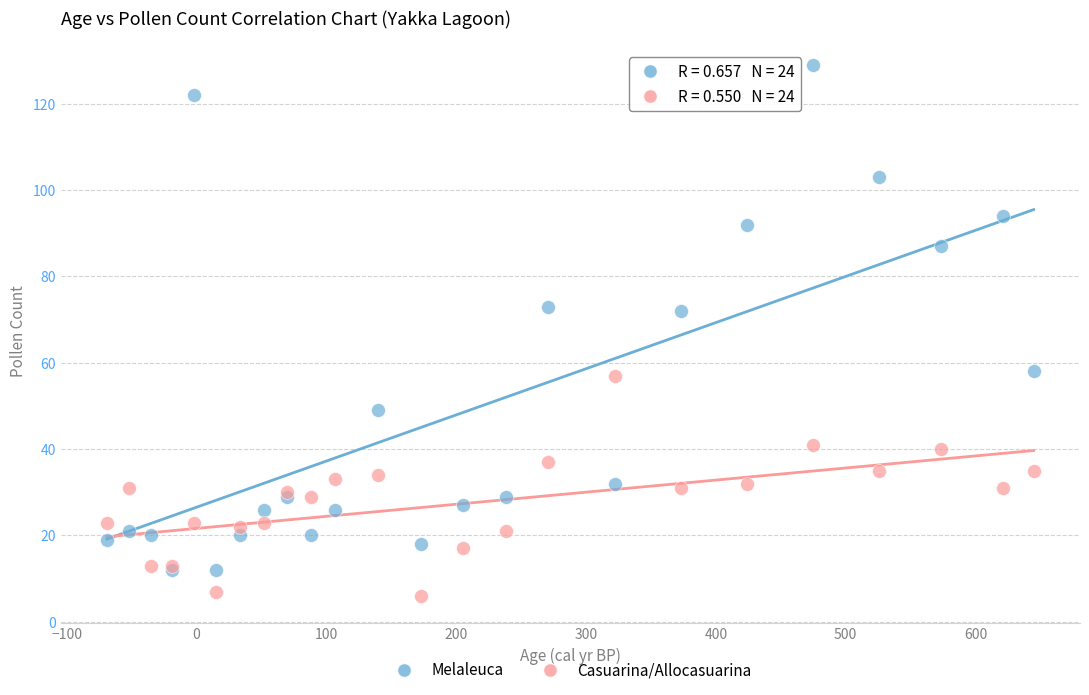

What are all the series names shown in the legend?

Melaleuca, Casuarina/Allocasuarina